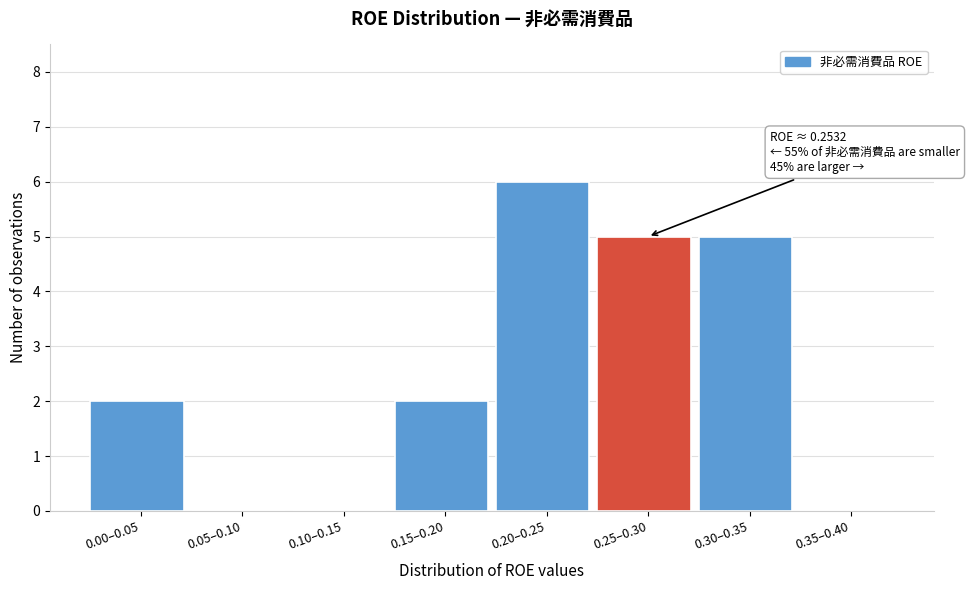

Reading left to right, transcribe all the data shown in this chart.

0.00–0.05=2	0.05–0.10=0	0.10–0.15=0	0.15–0.20=2	0.20–0.25=6	0.25–0.30=5	0.30–0.35=5	0.35–0.40=0